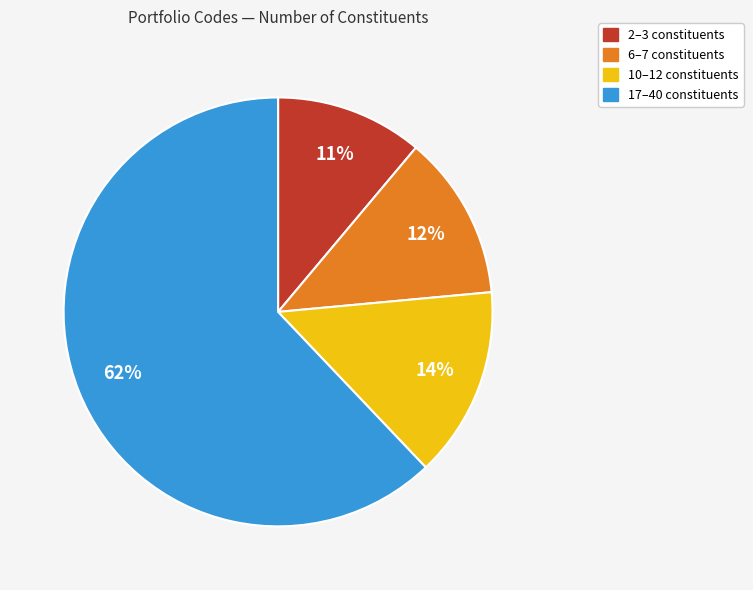

To the nearest percent, what is the average slice percentage?

25%